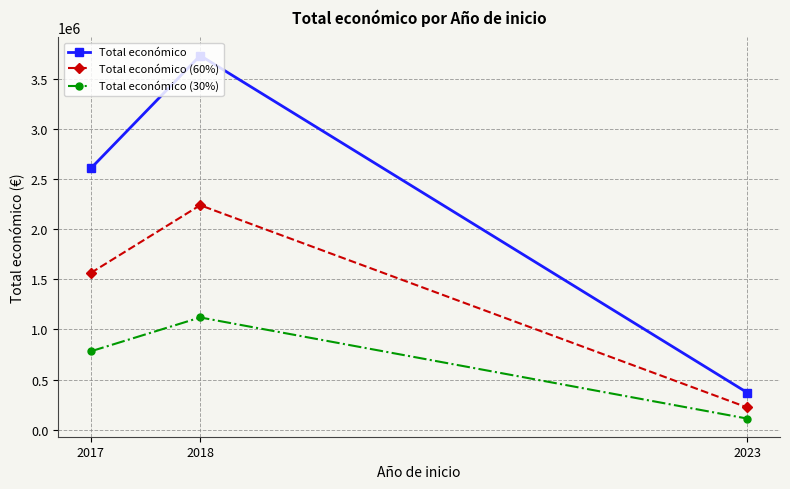

Does the chart have visible grid lines?

Yes